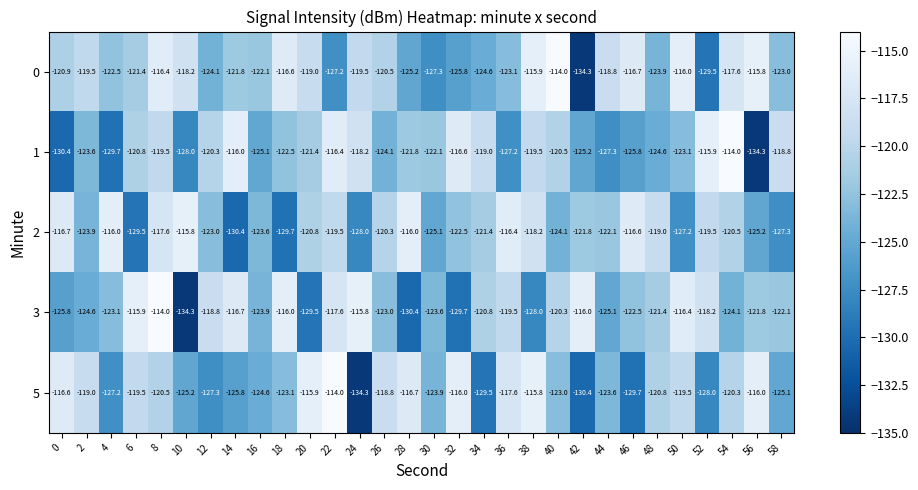

What is the sum of all 1 values?

-3671.7